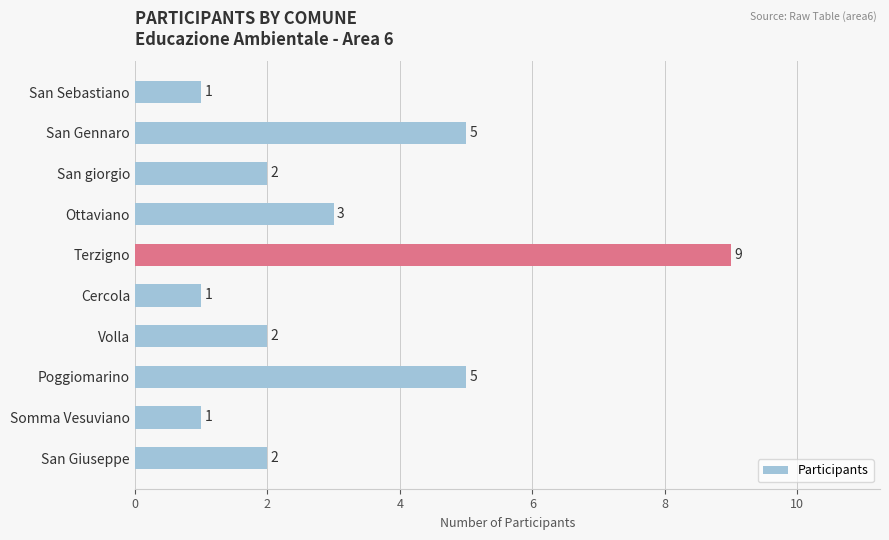

What is the difference between the maximum and minimum values?

8